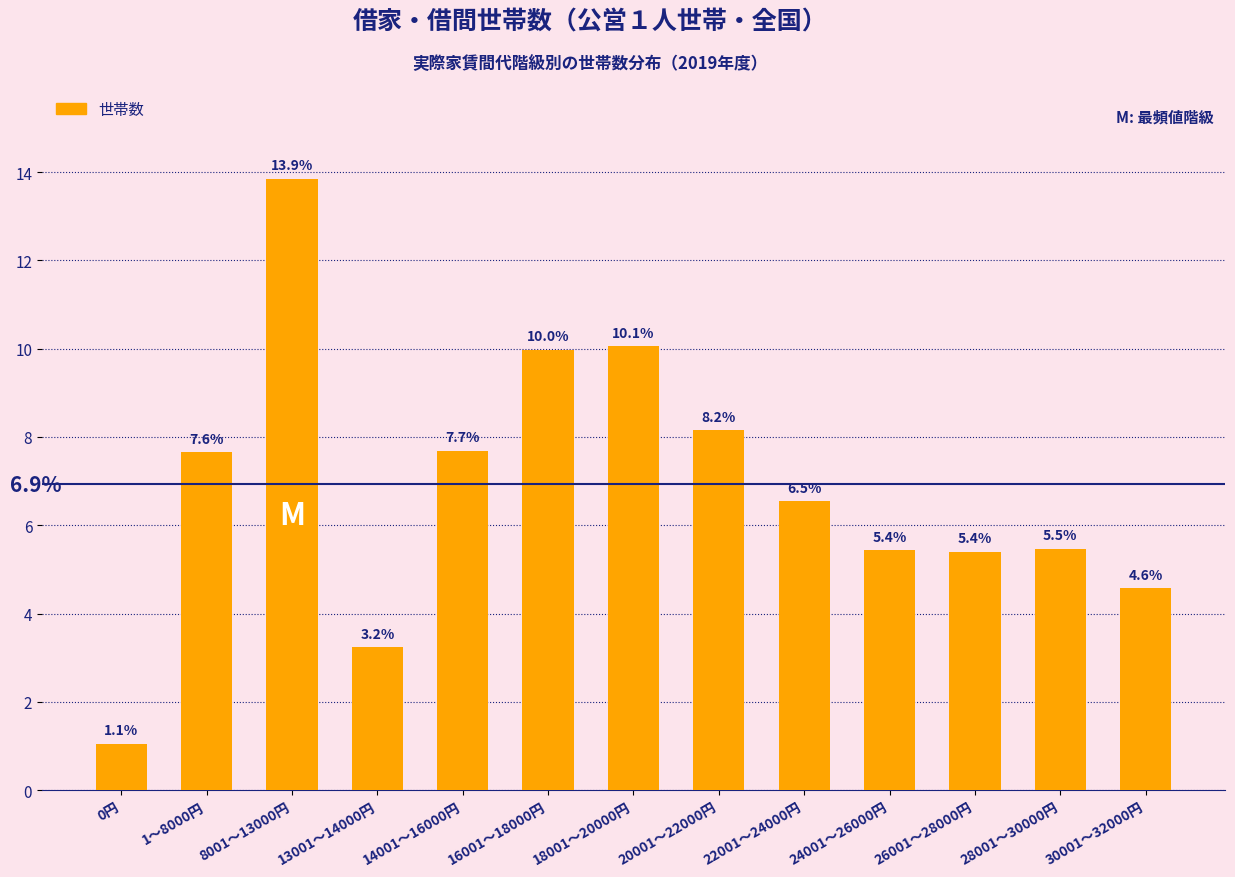

Which category has the highest value across all series?

8001～13000円